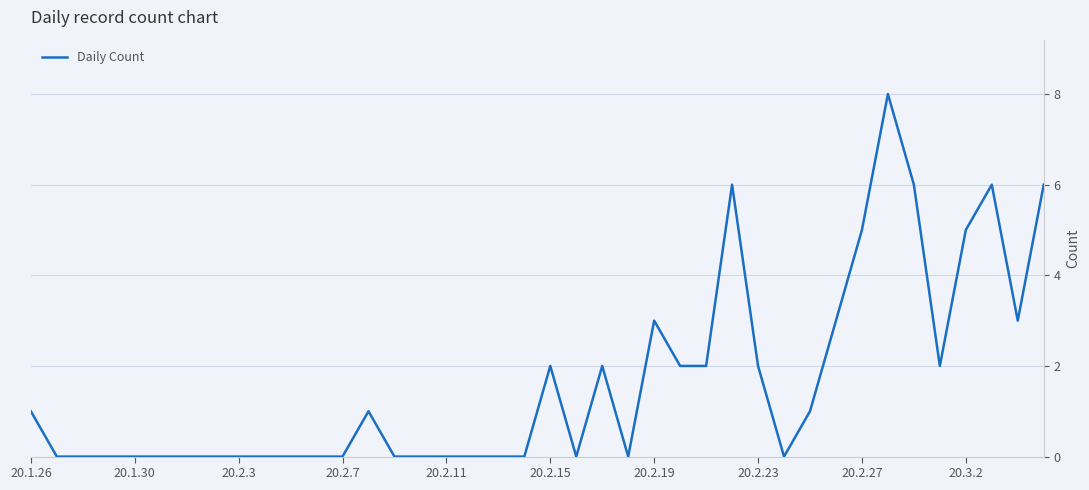

What is the difference between the maximum and minimum values?

8